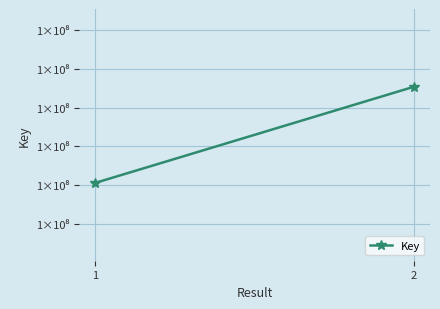

What value does the data have at 2, to the nearest 10?

100432710